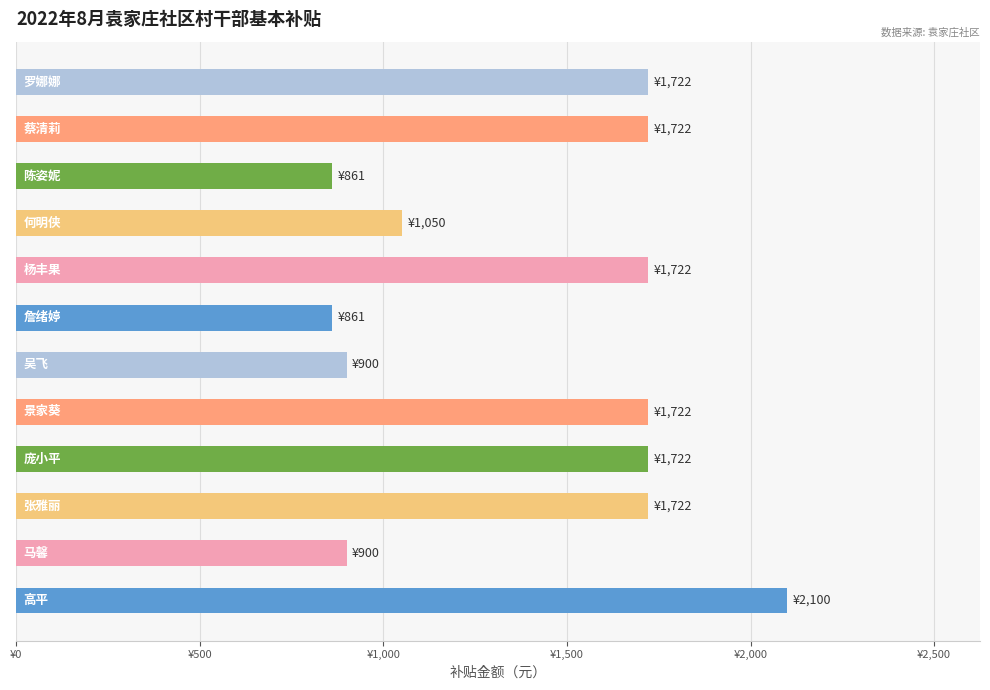

Count the number of data series in this chart.

1